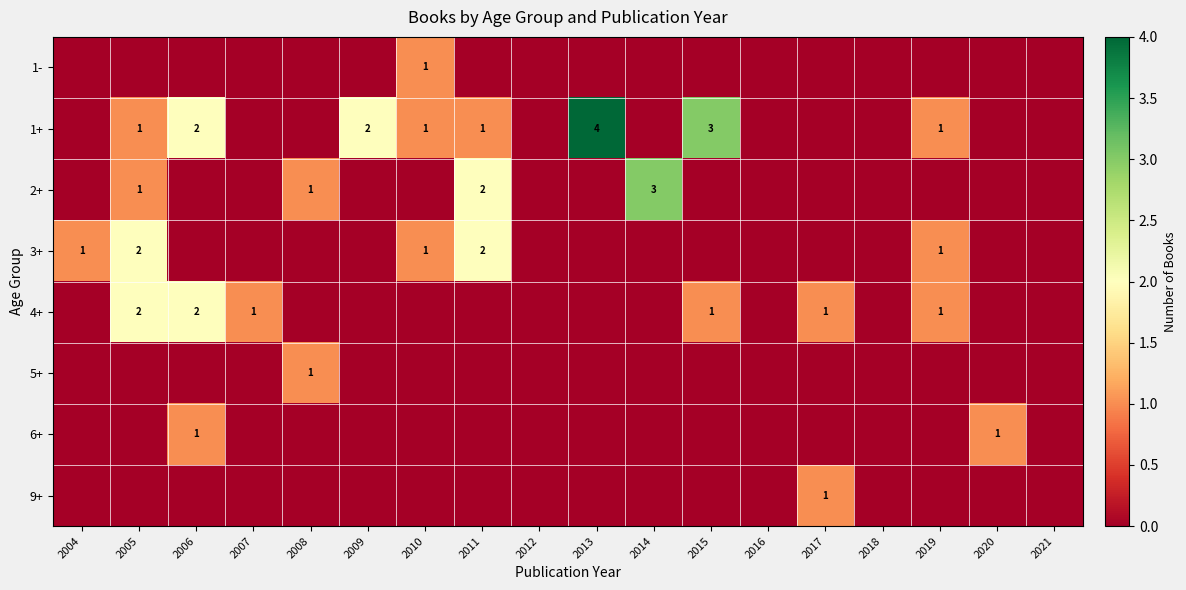

The 4+ series shows 1 at 2015. True or false?

True